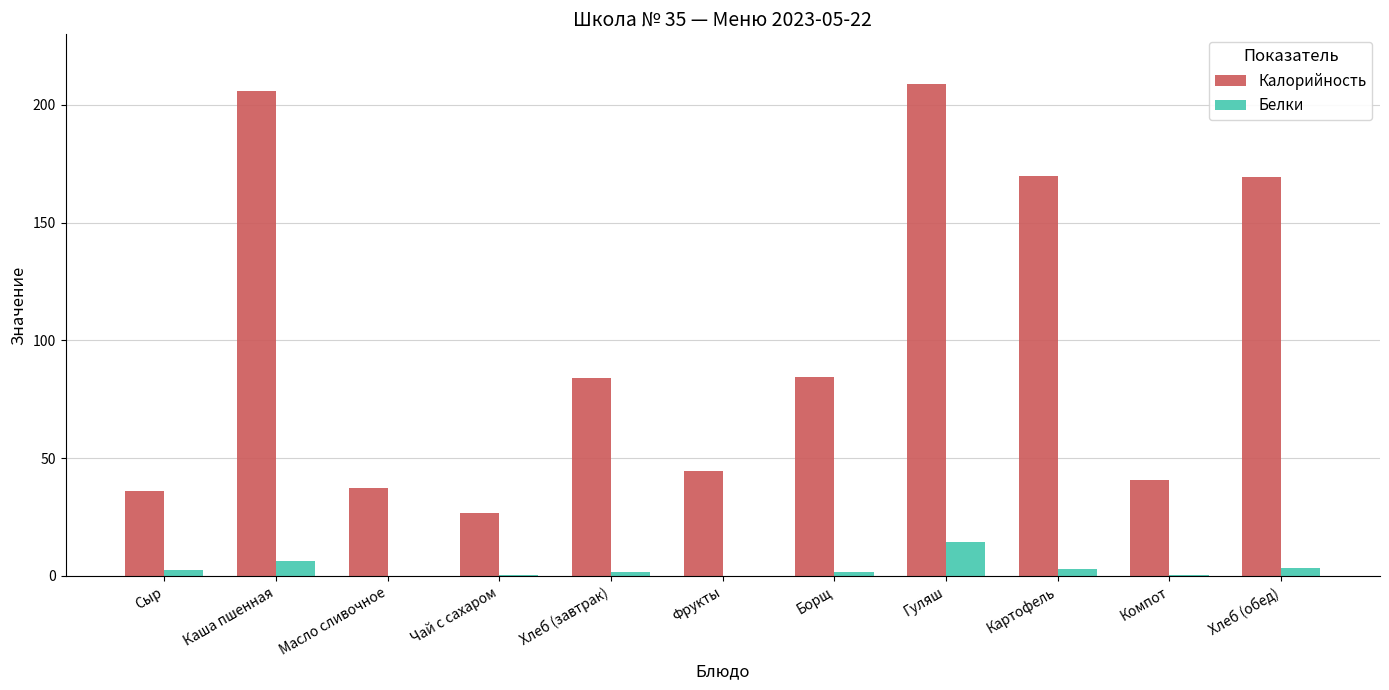

What is the total value across all series at Сыр?

38.3